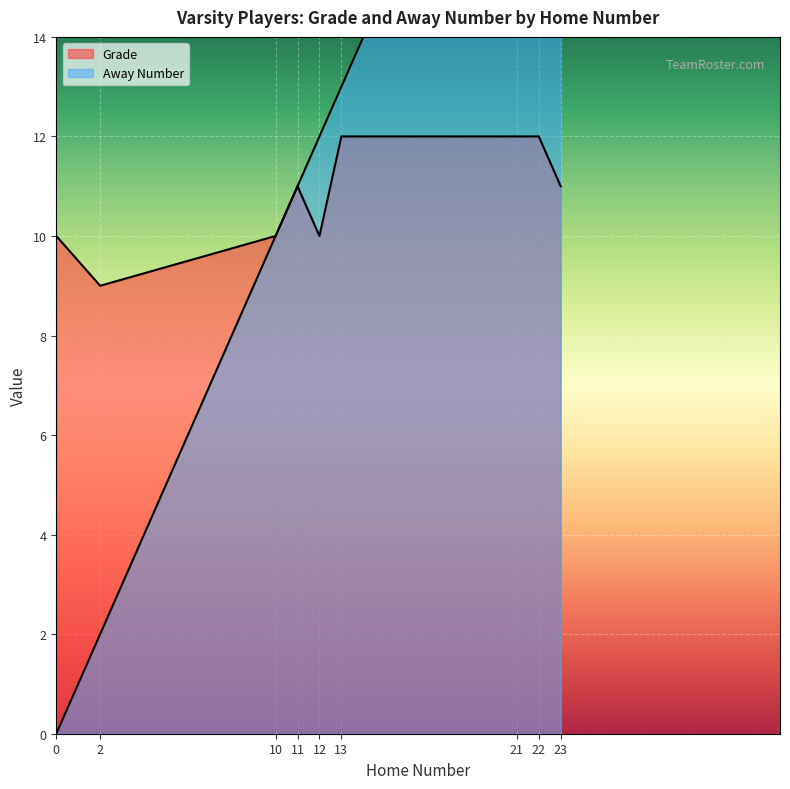

Reading left to right, transcribe all the data shown in this chart.

Grade: 10	9	10	11	10	12	12	12	11
Away Number: 0	2	10	11	12	13	21	22	23